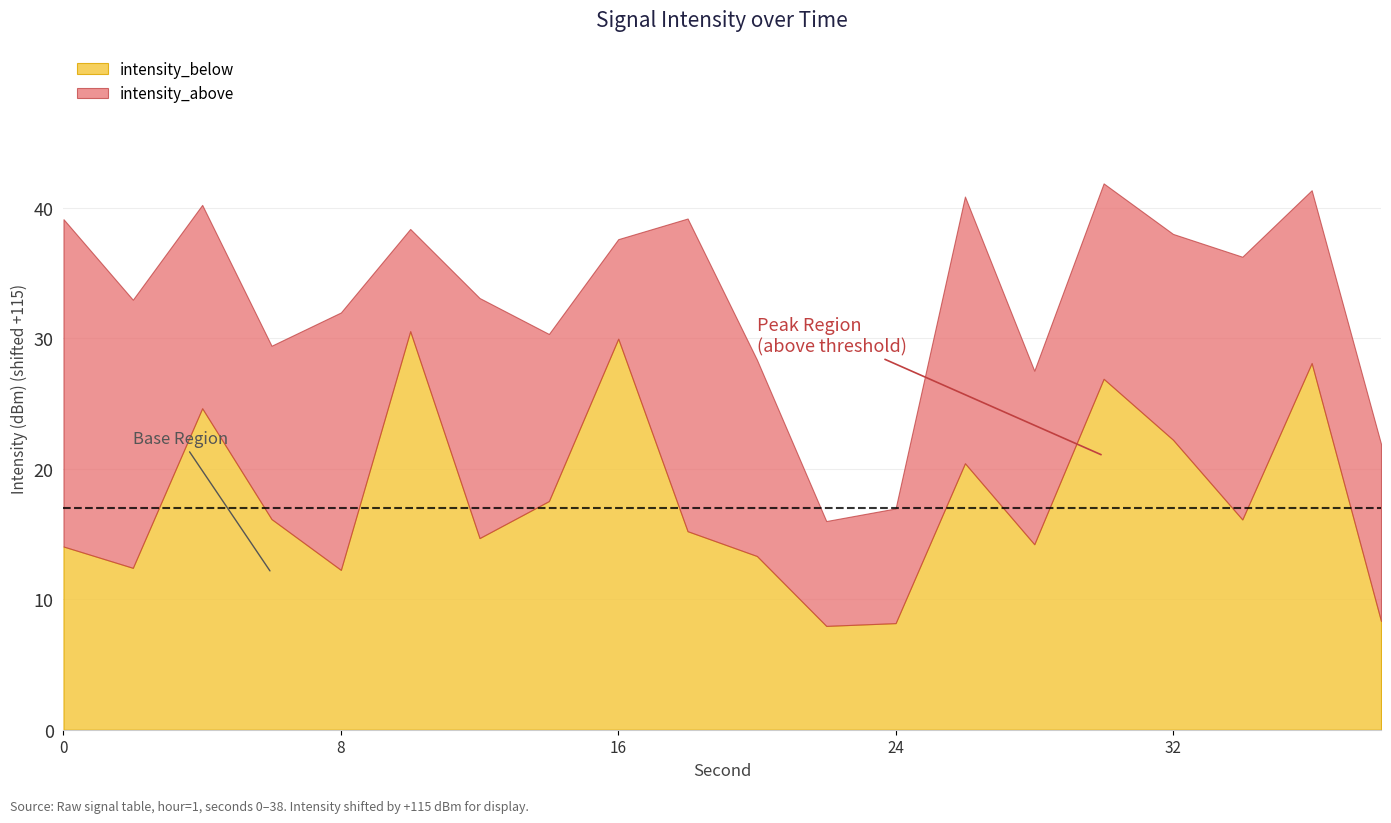

True or false: intensity_below has a value of 14.0 at 0.

True